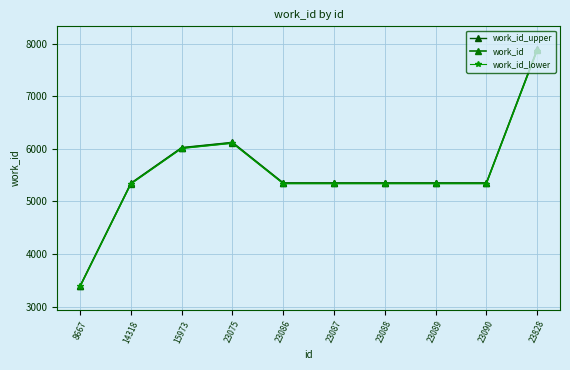

Does the chart have visible grid lines?

Yes